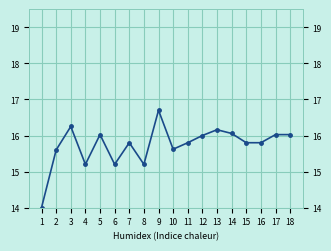

How many lines are shown in the chart?

1